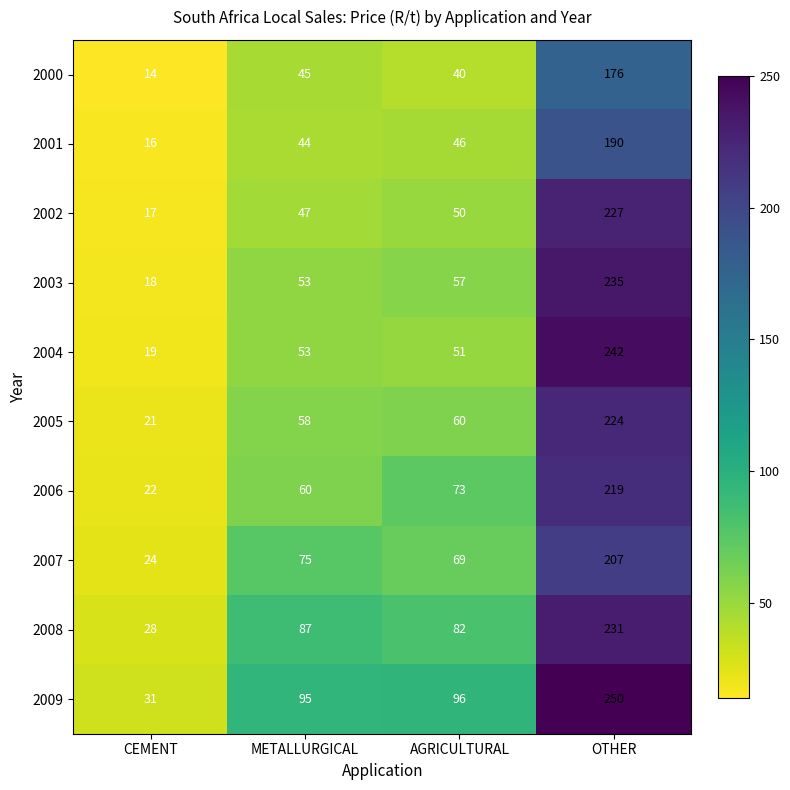

What is the smallest value displayed?

14